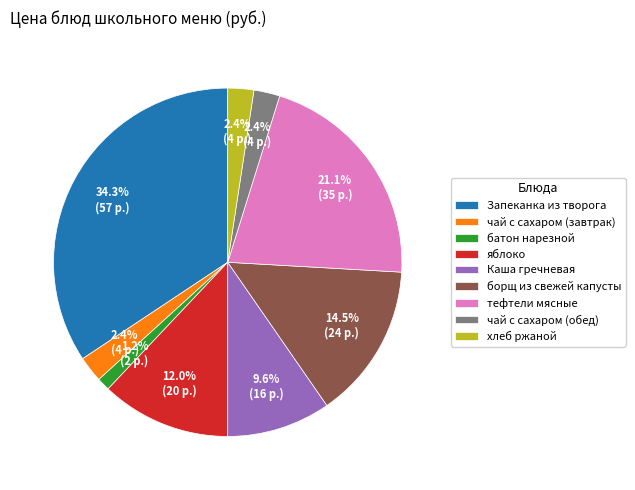

Is Запеканка из творога the majority of the pie?

No